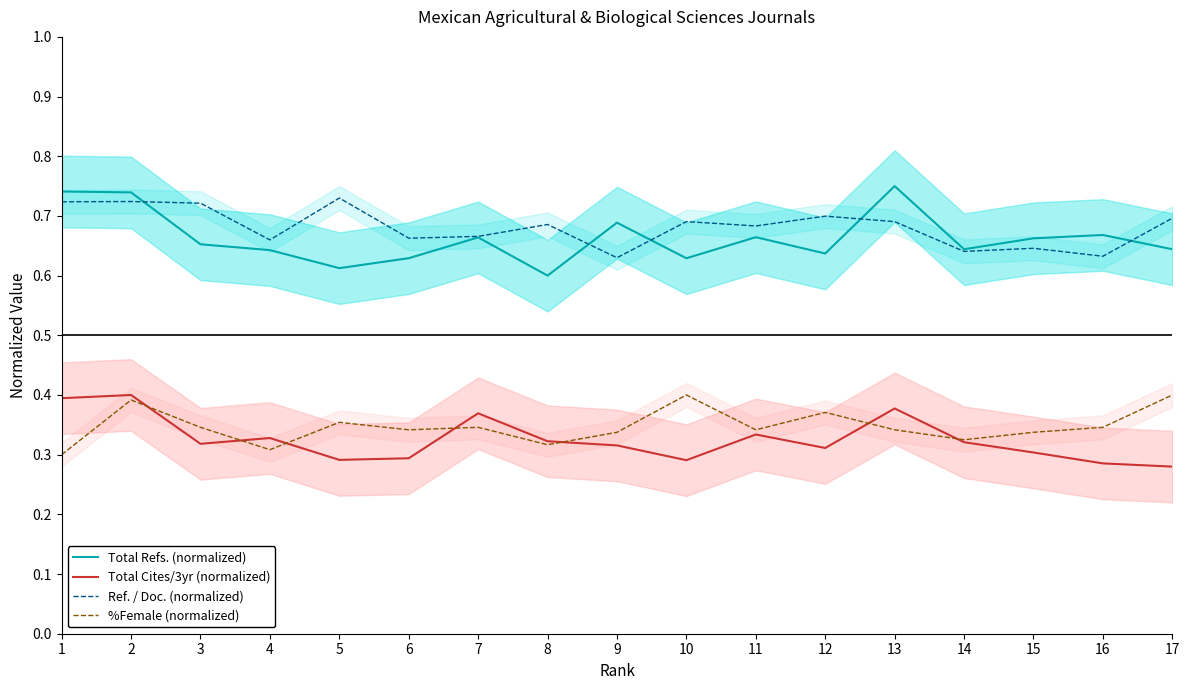

Reading right to left, extract all data points from this chart.

Total Refs. (normalized): 0.6	0.7	0.7	0.6	0.8	0.6	0.7	0.6	0.7	0.6	0.7	0.6	0.6	0.6	0.7	0.7	0.7
Total Cites/3yr (normalized): 0.3	0.3	0.3	0.3	0.4	0.3	0.3	0.3	0.3	0.3	0.4	0.3	0.3	0.3	0.3	0.4	0.4
Ref. / Doc. (normalized): 0.7	0.6	0.6	0.6	0.7	0.7	0.7	0.7	0.6	0.7	0.7	0.7	0.7	0.7	0.7	0.7	0.7
%Female (normalized): 0.4	0.3	0.3	0.3	0.3	0.4	0.3	0.4	0.3	0.3	0.3	0.3	0.4	0.3	0.3	0.4	0.3